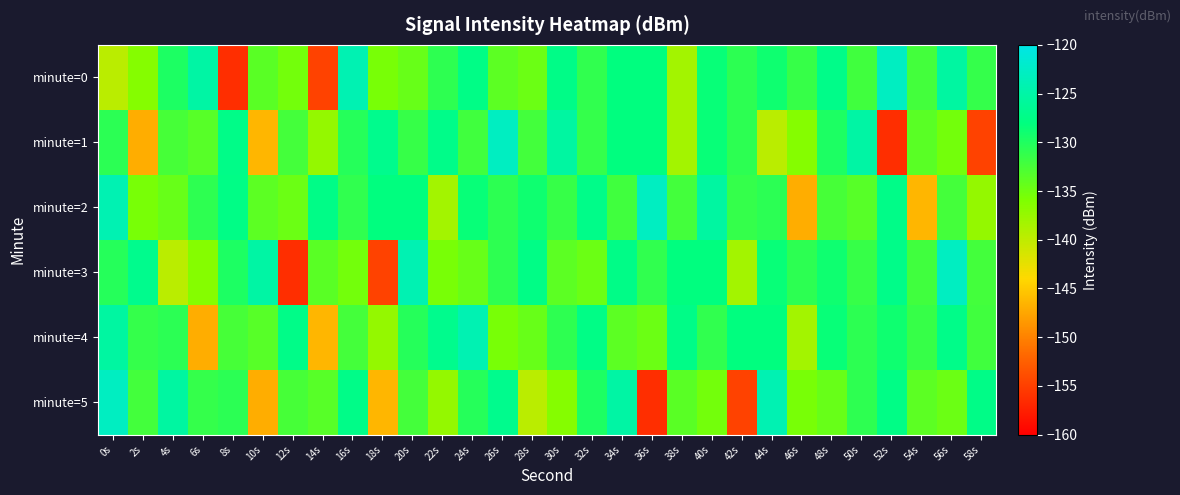

What is the difference between the highest and lowest values at 52s?

33.5